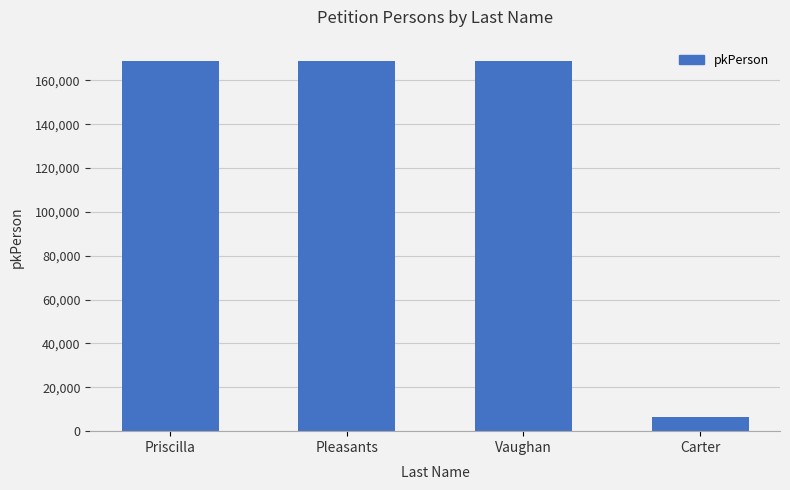

What is the label of the 3rd bar from the right?

Pleasants